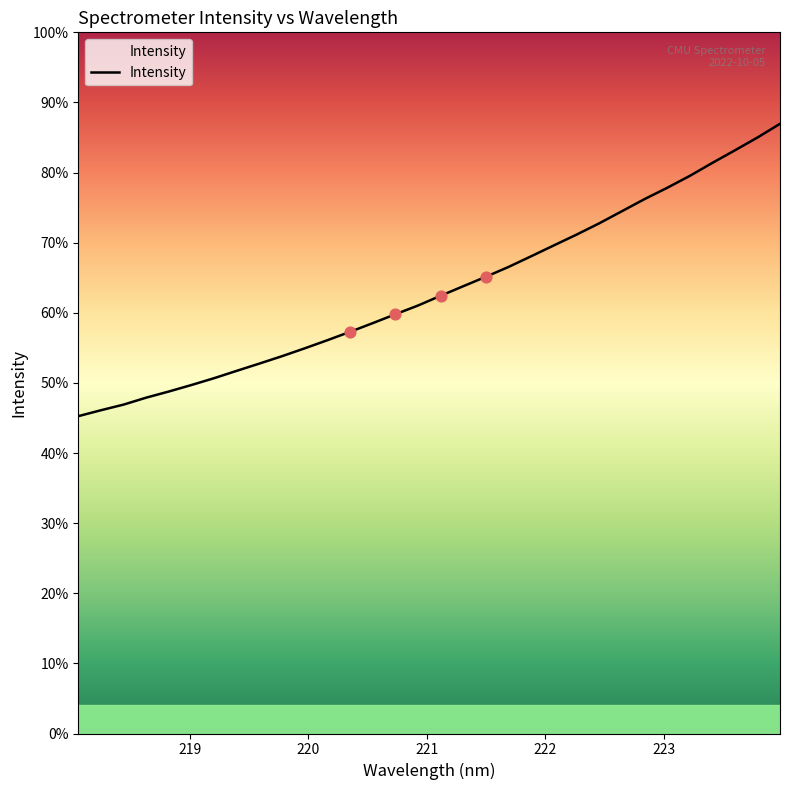

Does the chart have visible grid lines?

No